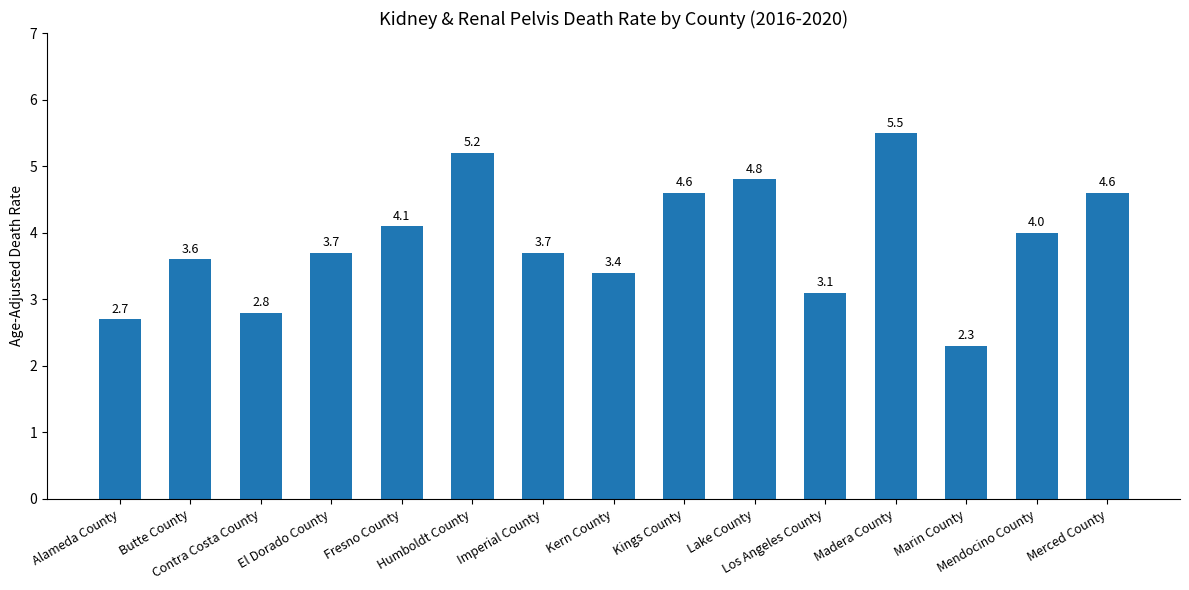

What is the value of the 1st bar from the left?

2.7